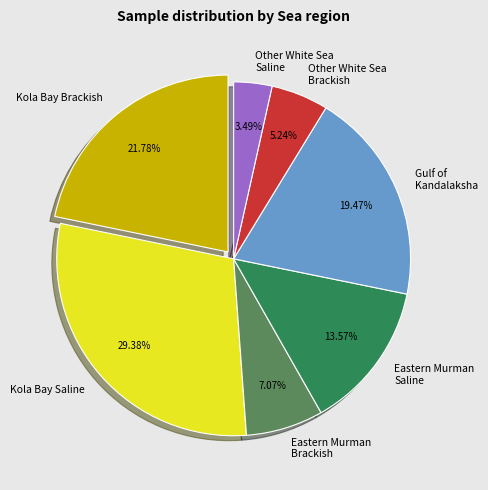

Is there a majority slice in this chart?

No